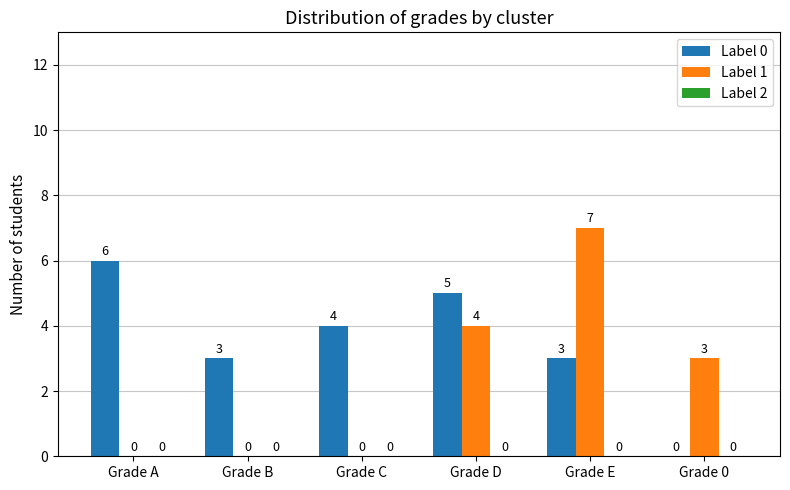

What is the highest value of the Label 0 series?

6